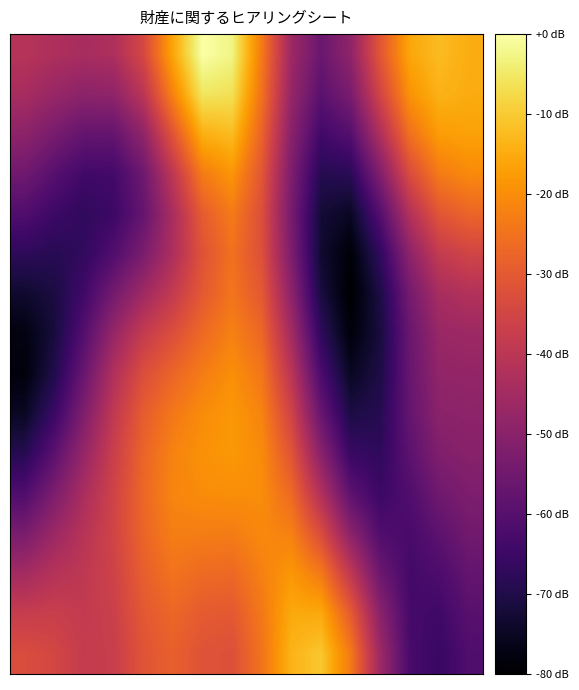

Which category has the lowest value across all series?

11